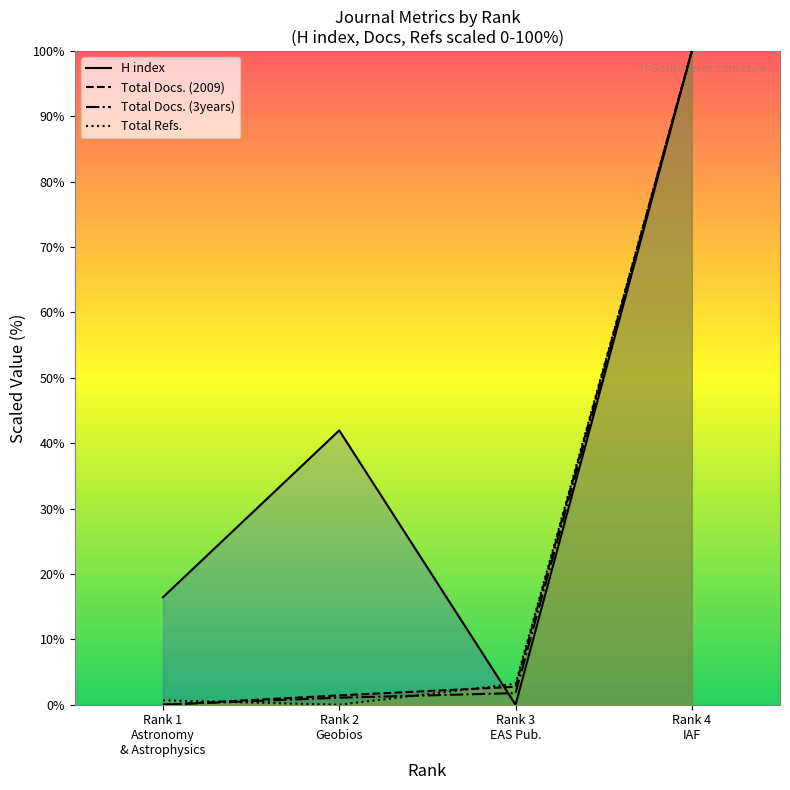

What is the maximum value shown in the chart?

100.0